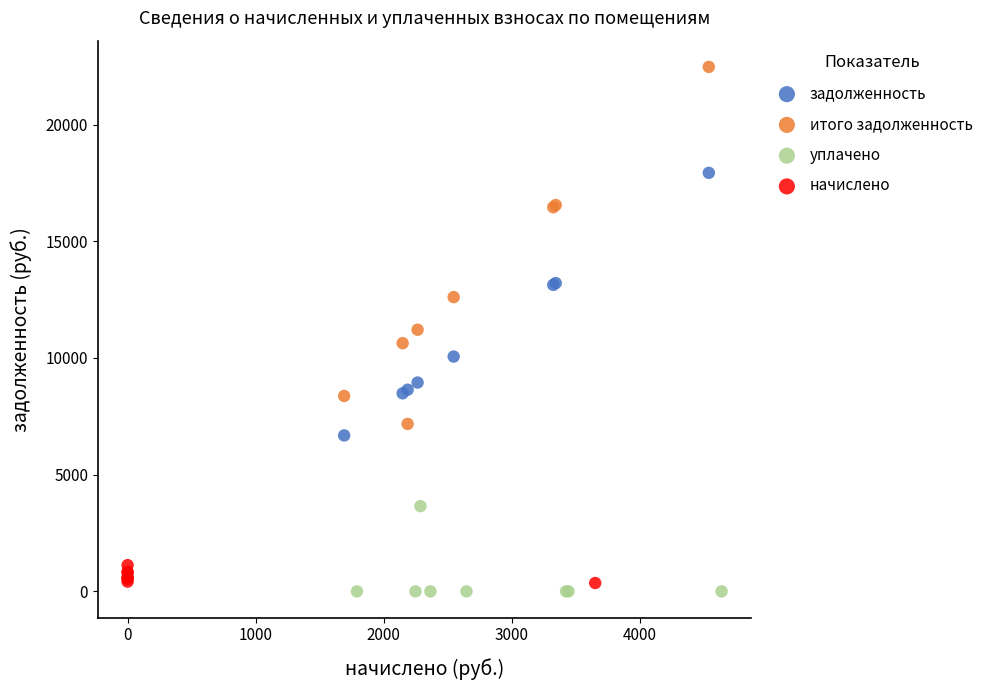

Which series contains the highest Y value?

итого задолженность